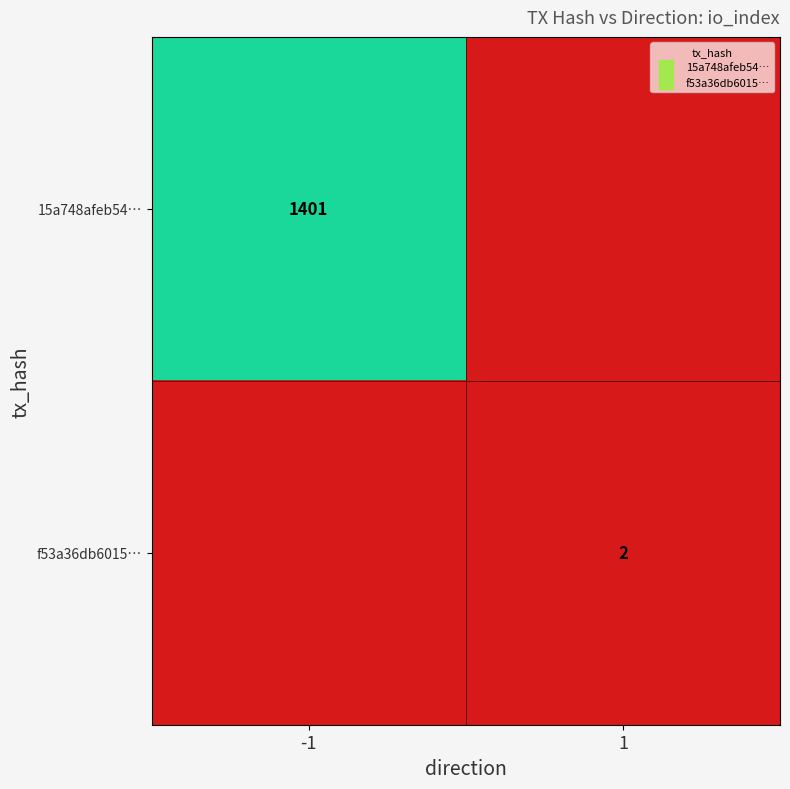

What is the difference between the 15a748afeb54… values at -1 and 1?

1401